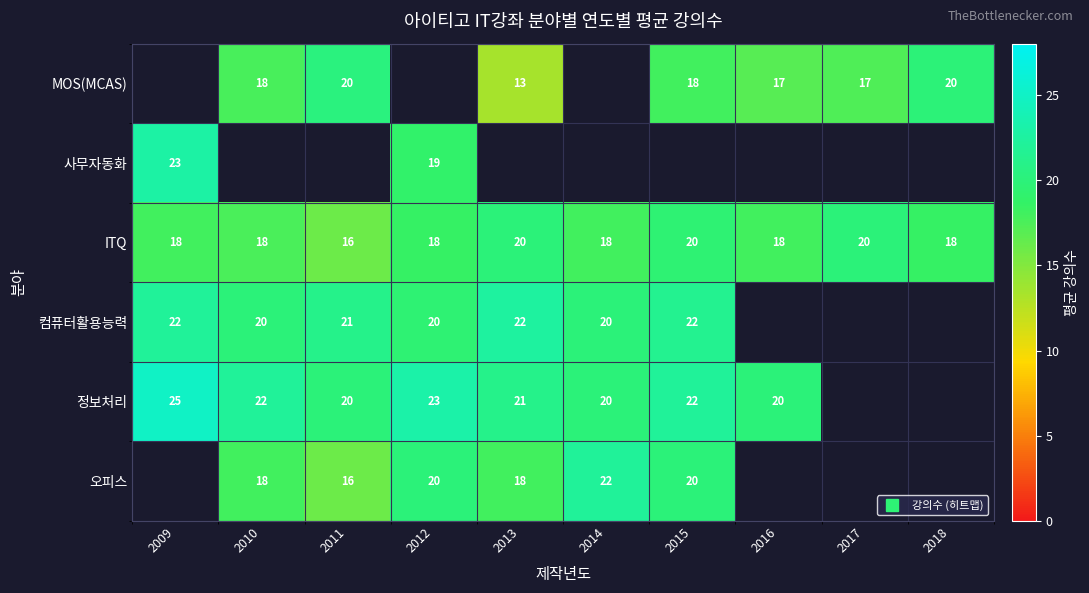

What is the spread (max minus min) of values at 2015?

4.0